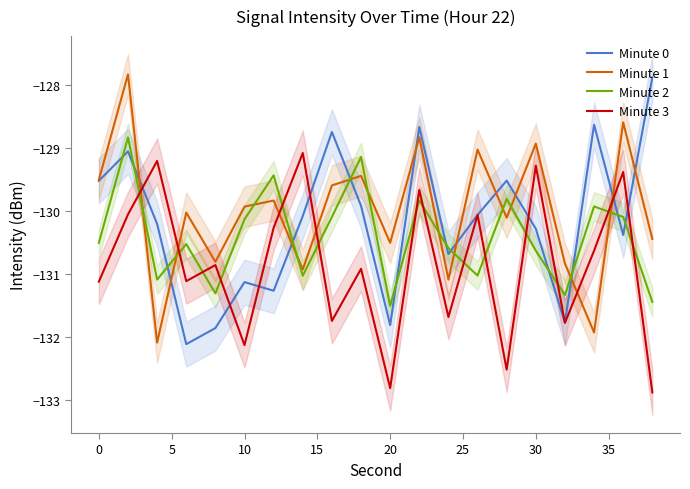

True or false: Minute 2 has a value of -42.7 at 20.

False